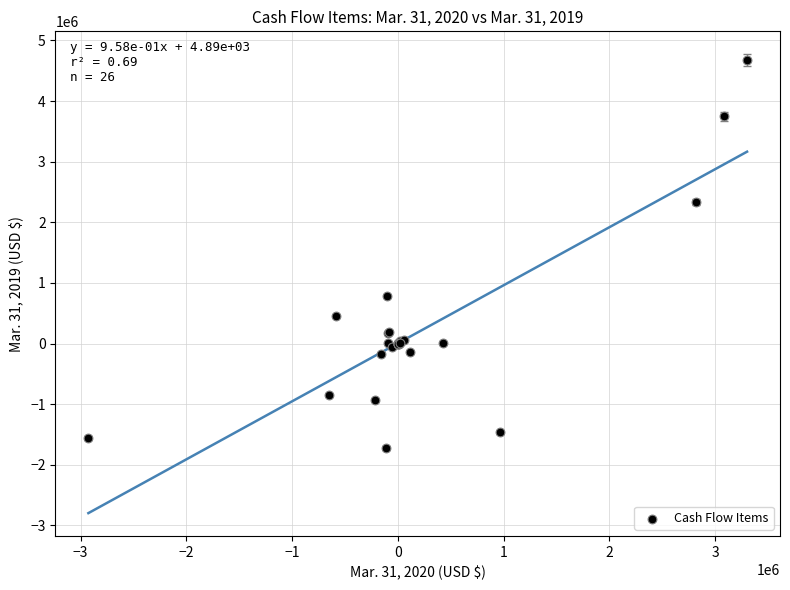

What Y value in the scatter plot is closest to 1481267?

785766